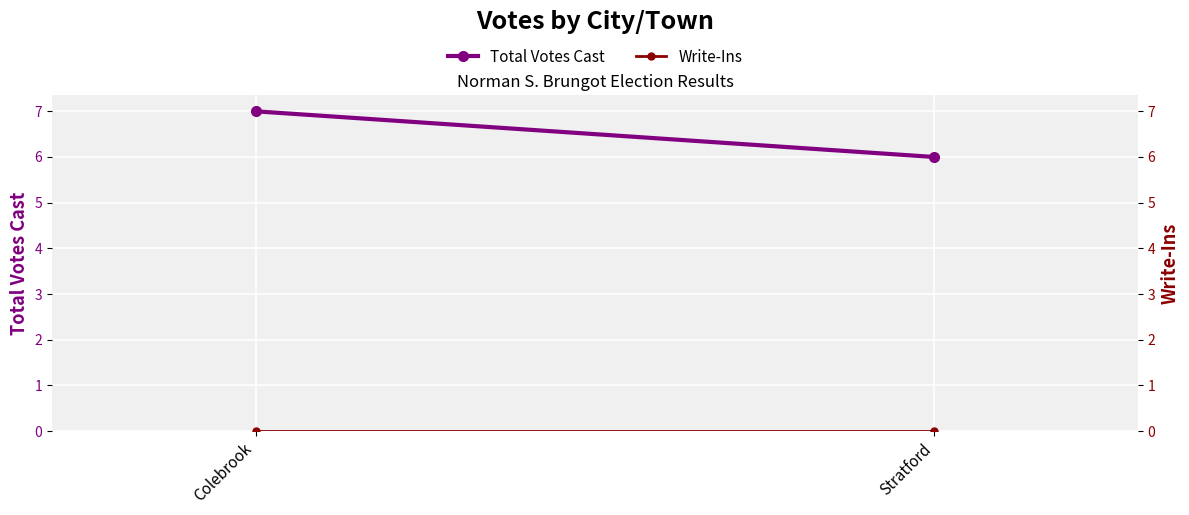

How many categories are shown in the chart?

2